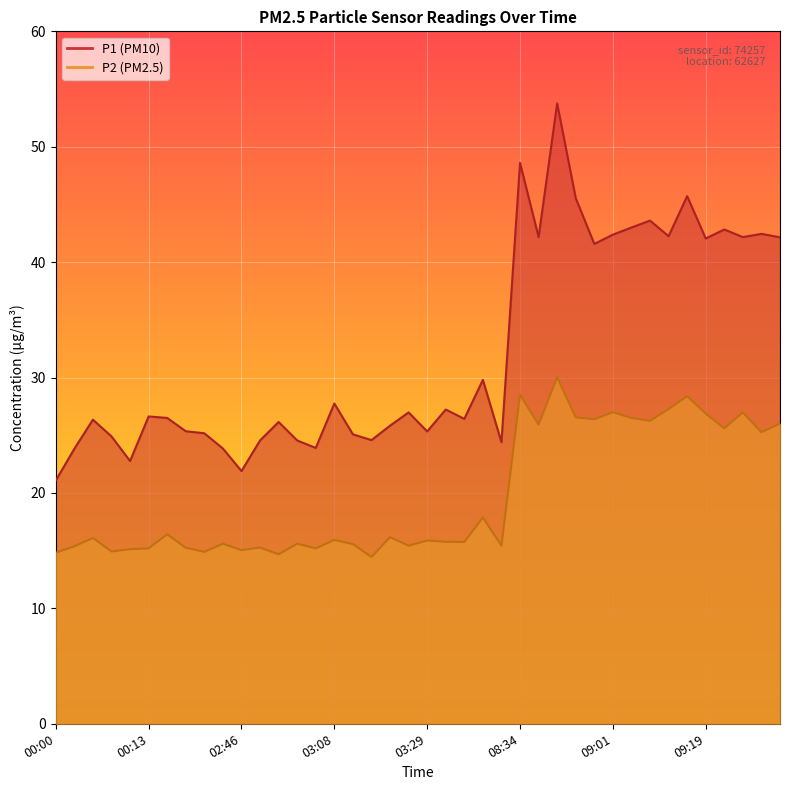

At which label does P2 first exceed 15?

00:03